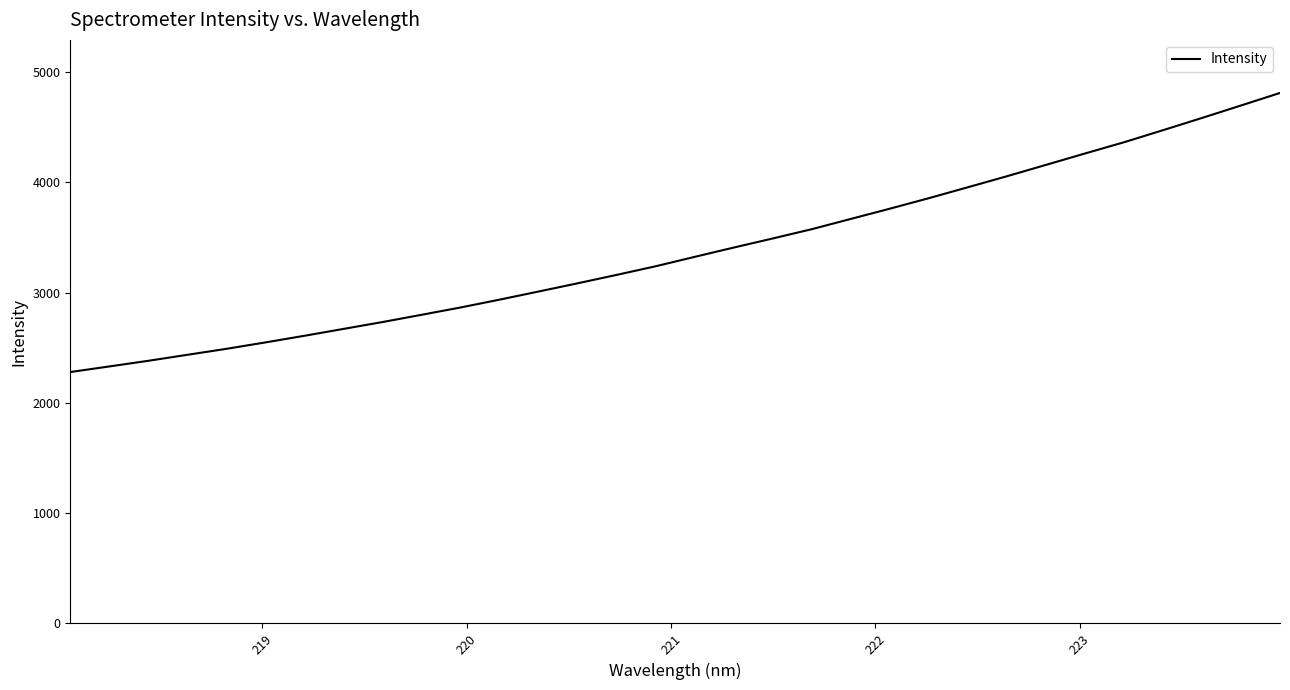

What is the maximum value shown in the chart?

4809.3